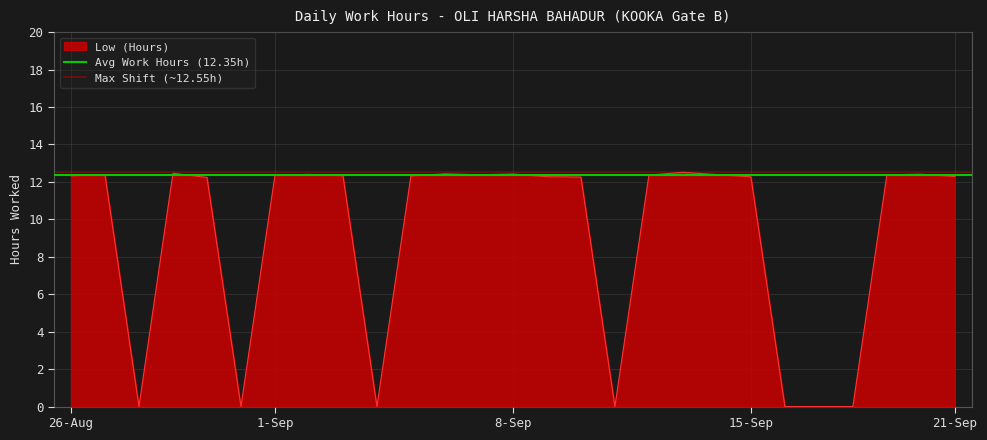

At which category is the sum across all series the highest?

26-Aug